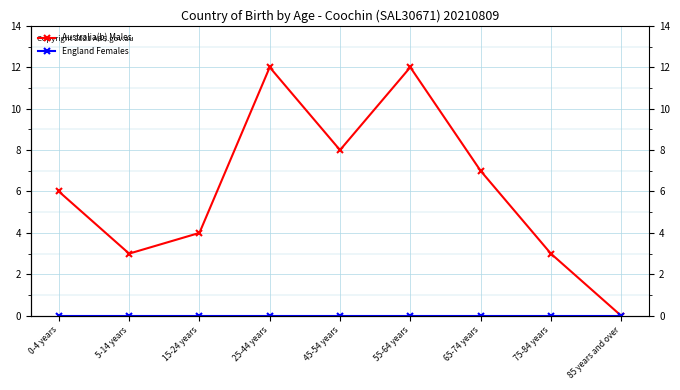

What is the label of the 6th point from the right?

25-44 years